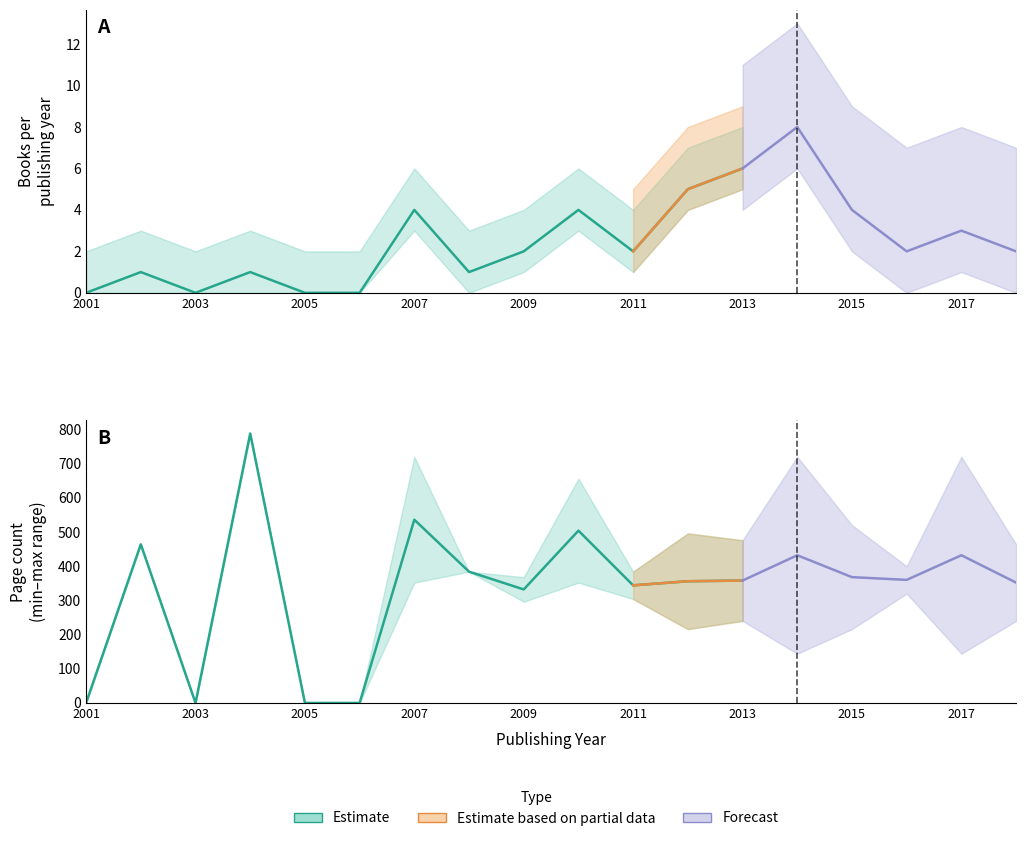

True or false: publishingYear_min and publishingYear_max intersect in this chart.

False